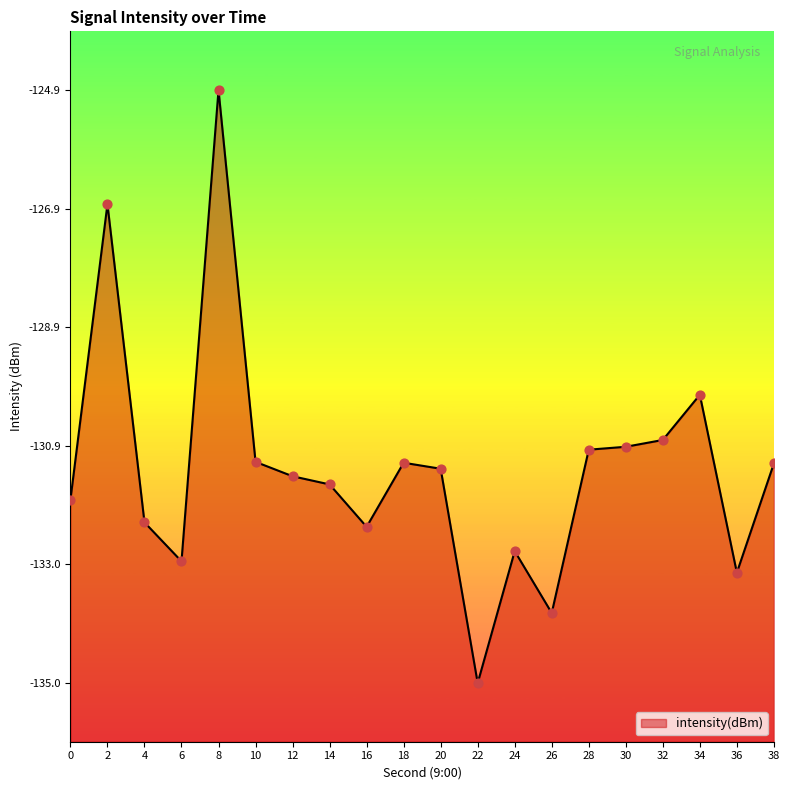

What is the change in value from 4 to 12?

+0.8